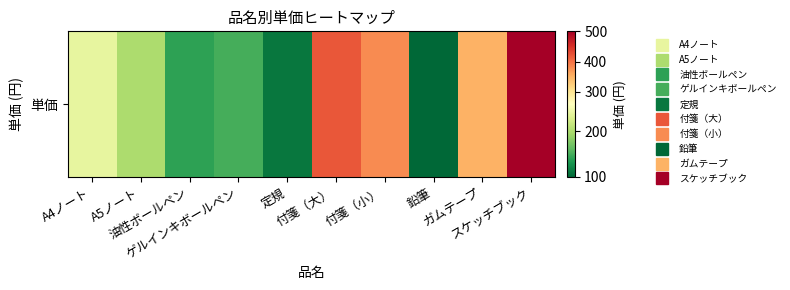

Reading right to left, what are all the values shown in this chart?

スケッチブック=500	ガムテープ=350	鉛筆=100	付箋（小）=380	付箋（大）=420	定規=110	ゲルインキボールペン=150	油性ボールペン=140	A5ノート=200	A4ノート=240